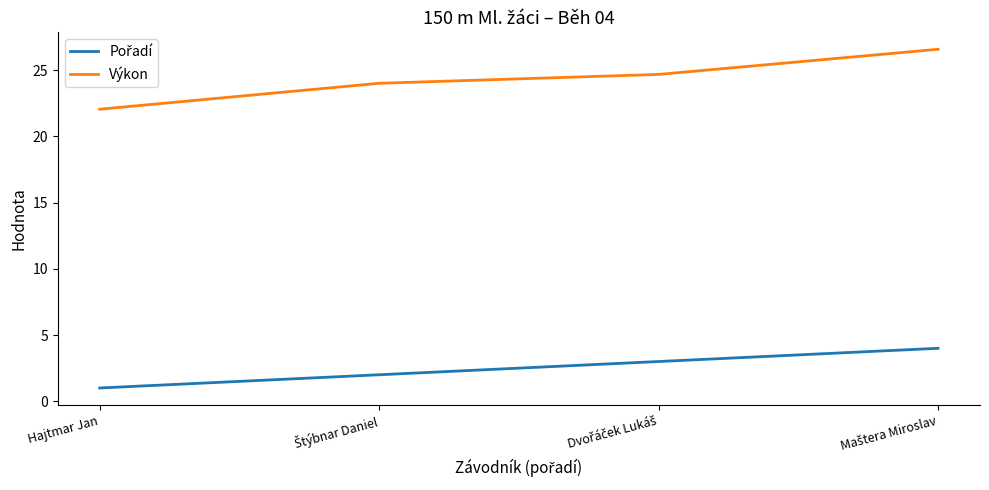

What is the highest value of the Výkon series?

26.6